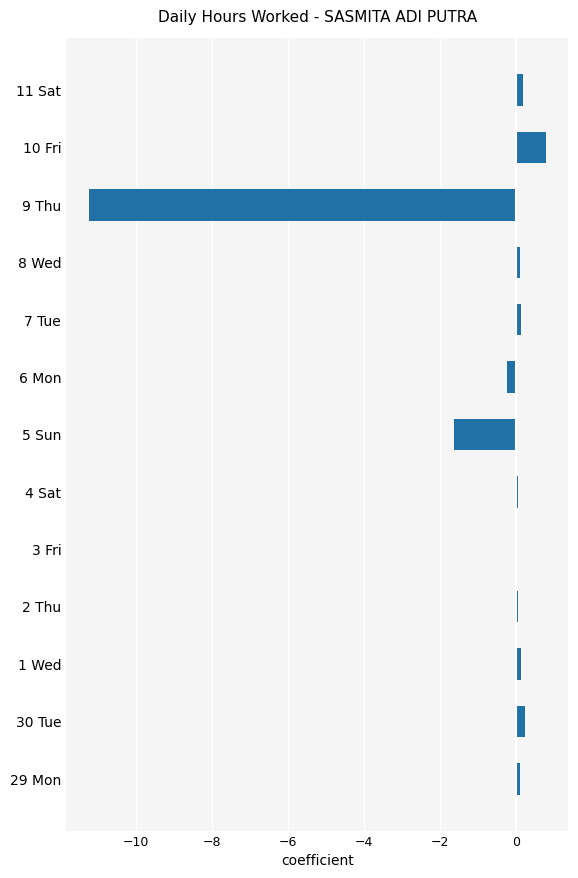

How many distinct data groups are displayed?

1